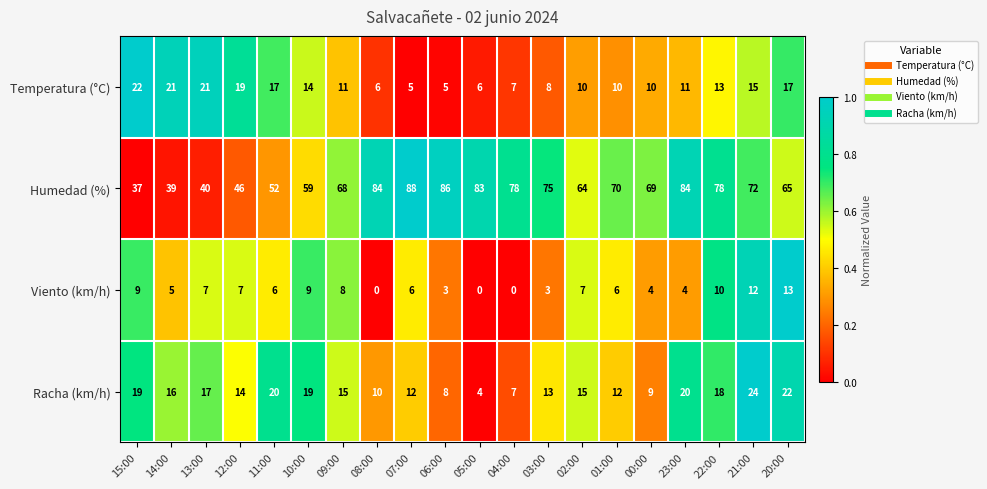

At how many categories does at least one series exceed 0?

20